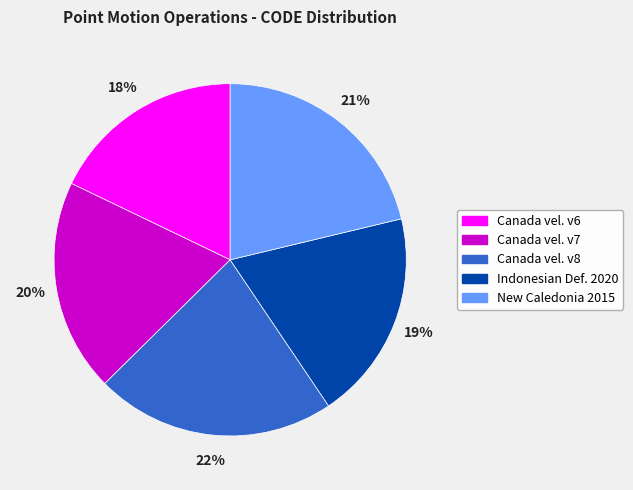

Count the number of slices in the pie.

5